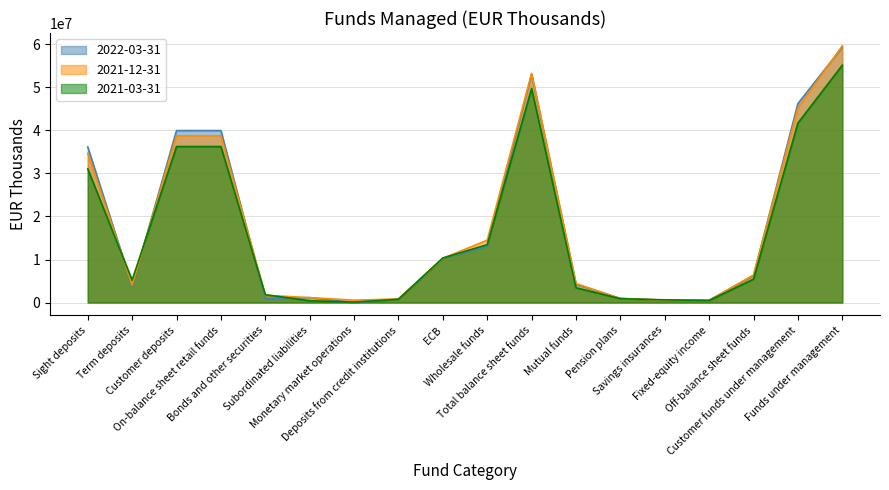

How many intersections are there between 2021-12-31 and 2021-03-31?

8